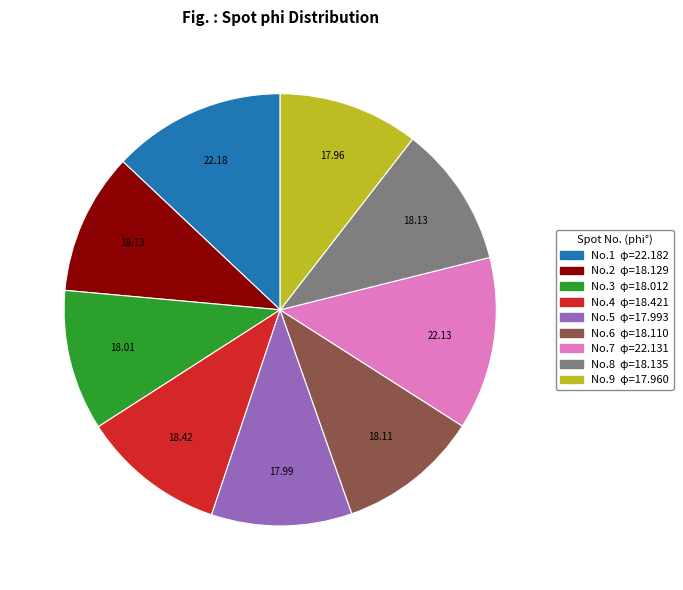

Is there a majority slice in this chart?

No